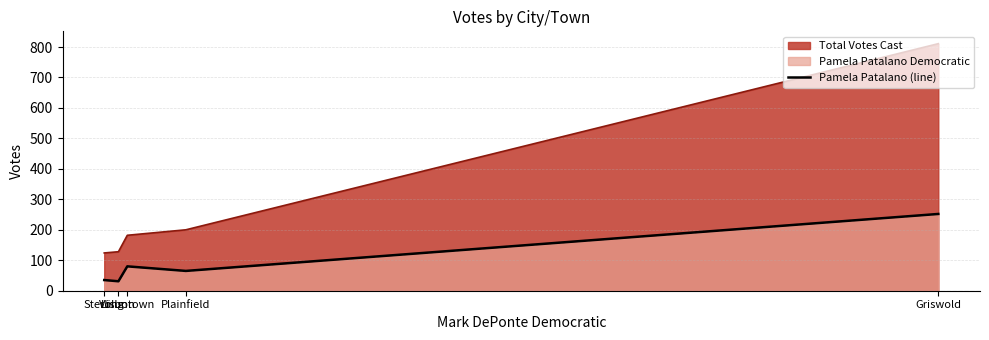

List the labels in order of value, smallest first.

Lisbon, Sterling, Plainfield, Voluntown, Griswold